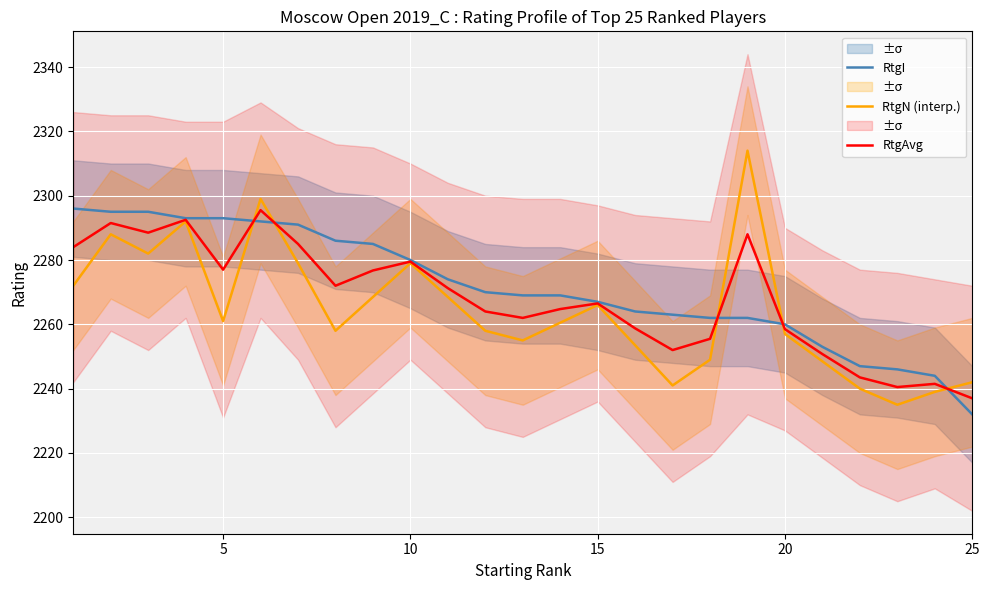

How many lines are shown in the chart?

3